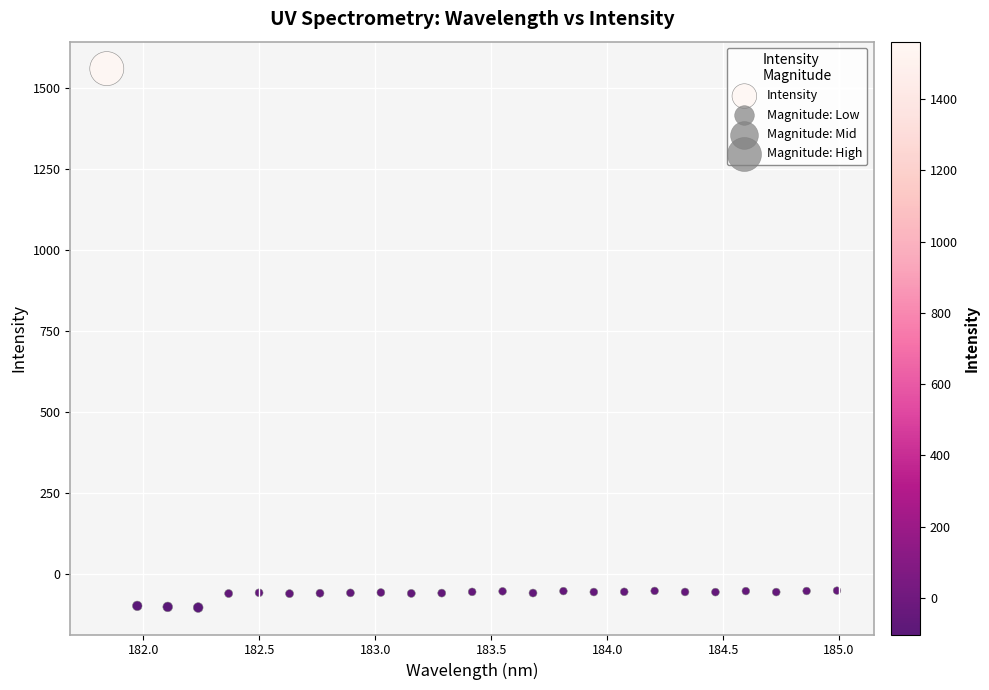

What is the range of X values (max minus min)?

3.1